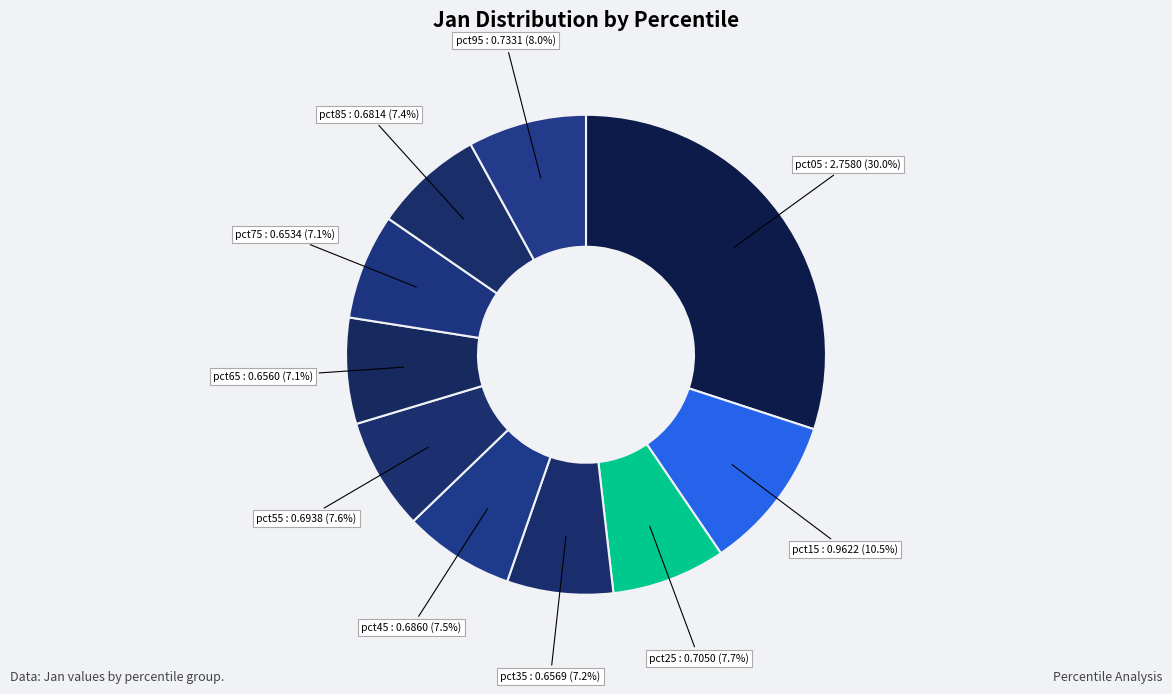

Count the number of slices in the pie.

10